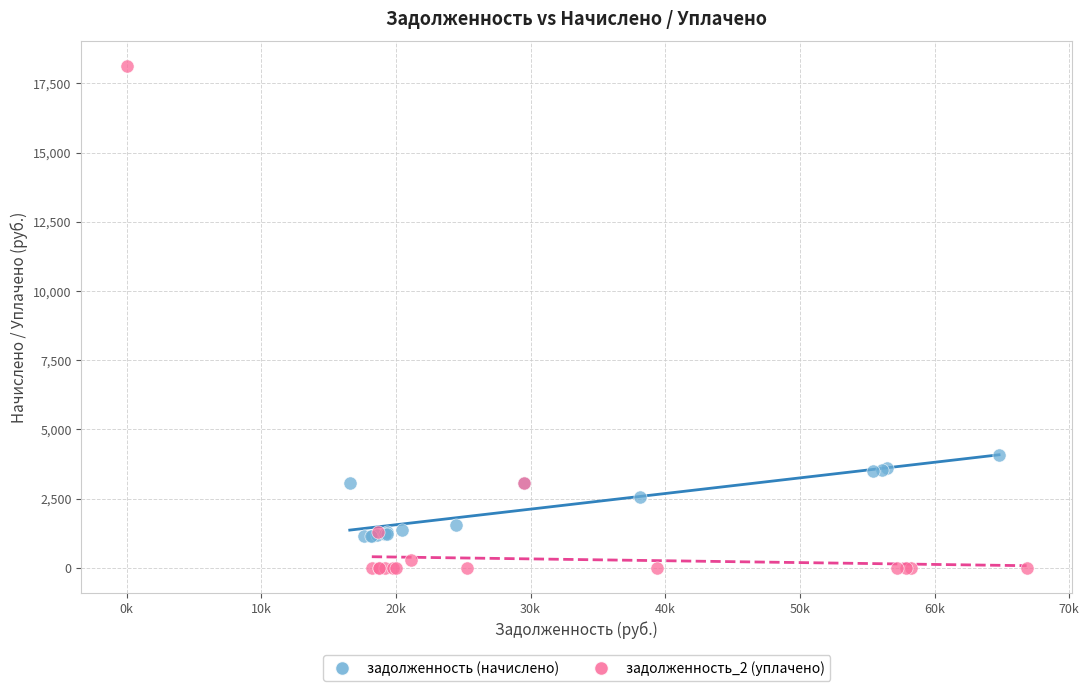

Which series reaches the maximum Y coordinate?

задолженность_2 (уплачено)